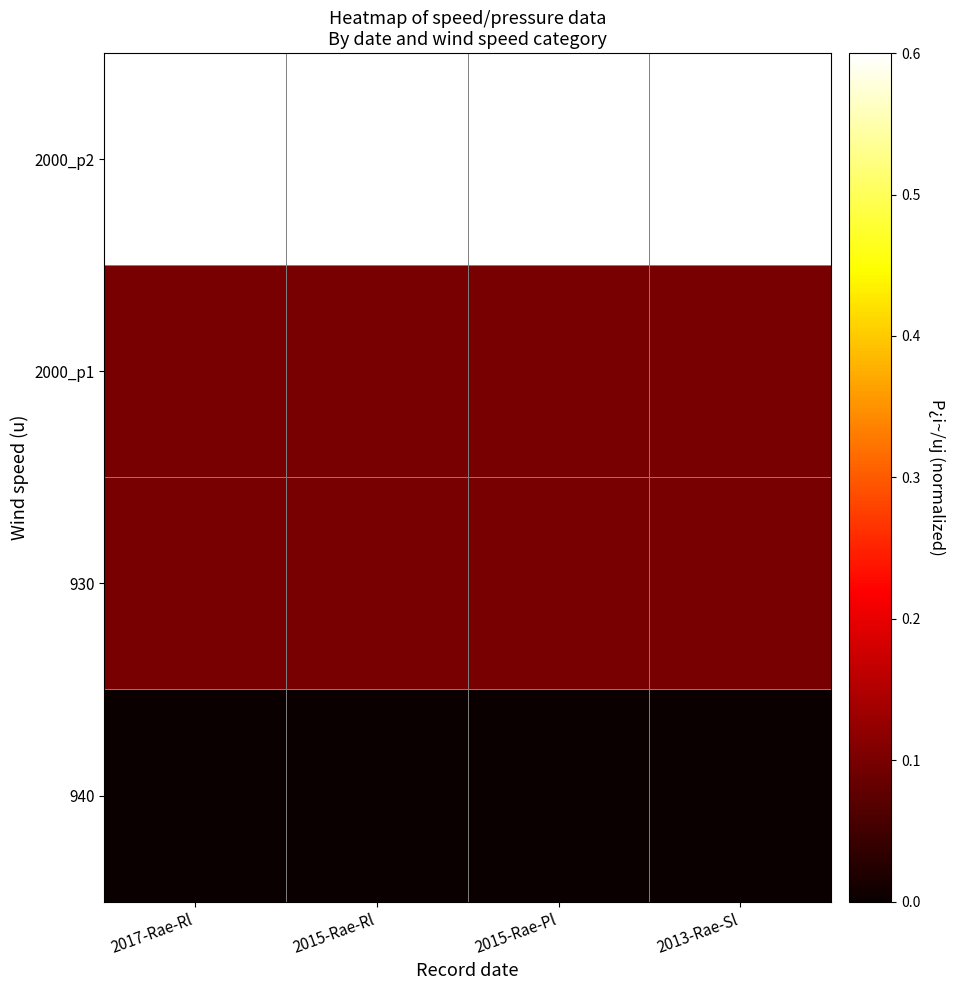

Reading left to right, what are all the values shown in this chart?

940: 2017-Rae-Rl=0.0	2015-Rae-Rl=0.0	2015-Rae-Pl=0.0	2013-Rae-Sl=0.0
930: 2017-Rae-Rl=0.1	2015-Rae-Rl=0.1	2015-Rae-Pl=0.1	2013-Rae-Sl=0.1
2000_p1: 2017-Rae-Rl=0.1	2015-Rae-Rl=0.1	2015-Rae-Pl=0.1	2013-Rae-Sl=0.1
2000_p2: 2017-Rae-Rl=0.6	2015-Rae-Rl=0.6	2015-Rae-Pl=0.6	2013-Rae-Sl=0.6